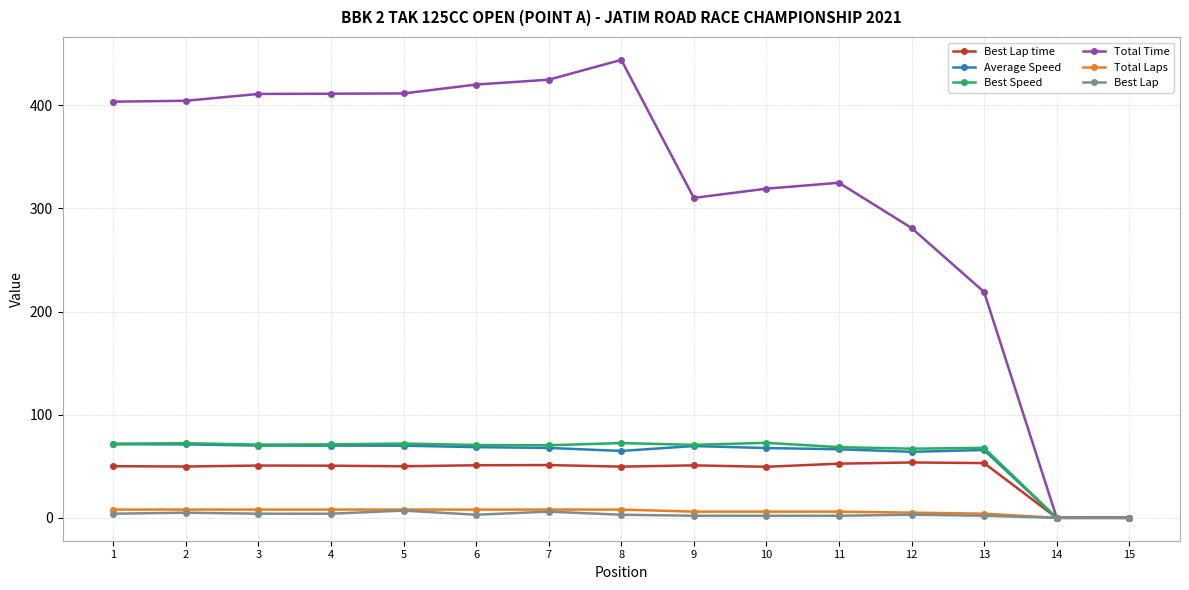

Read the Best Speed value at 9.

70.8